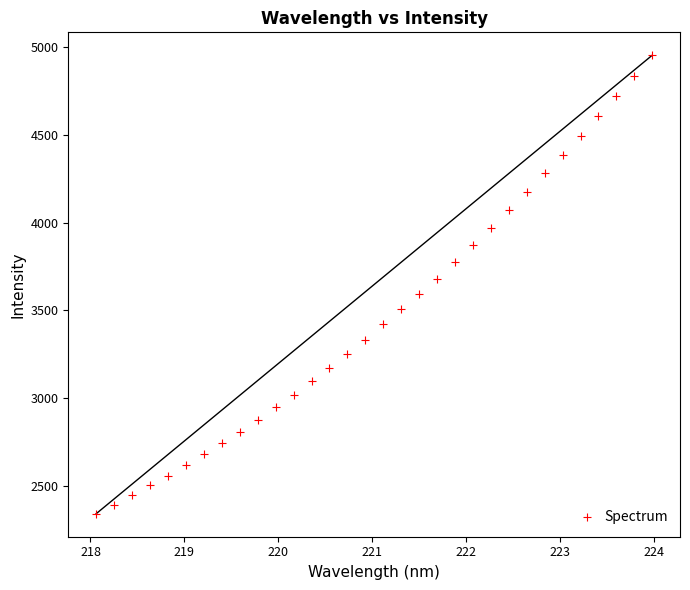

What is the range of Y values (max minus min)?

2611.6